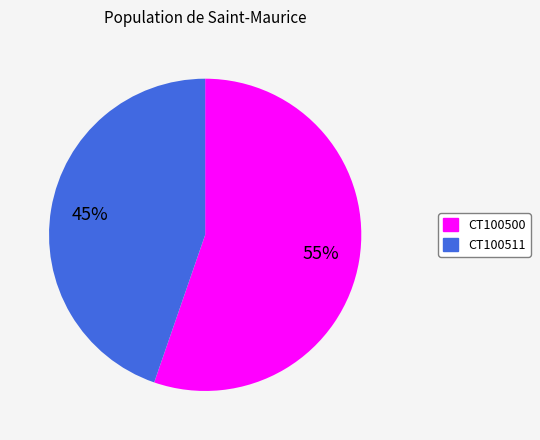

Does any single category account for the majority?

Yes